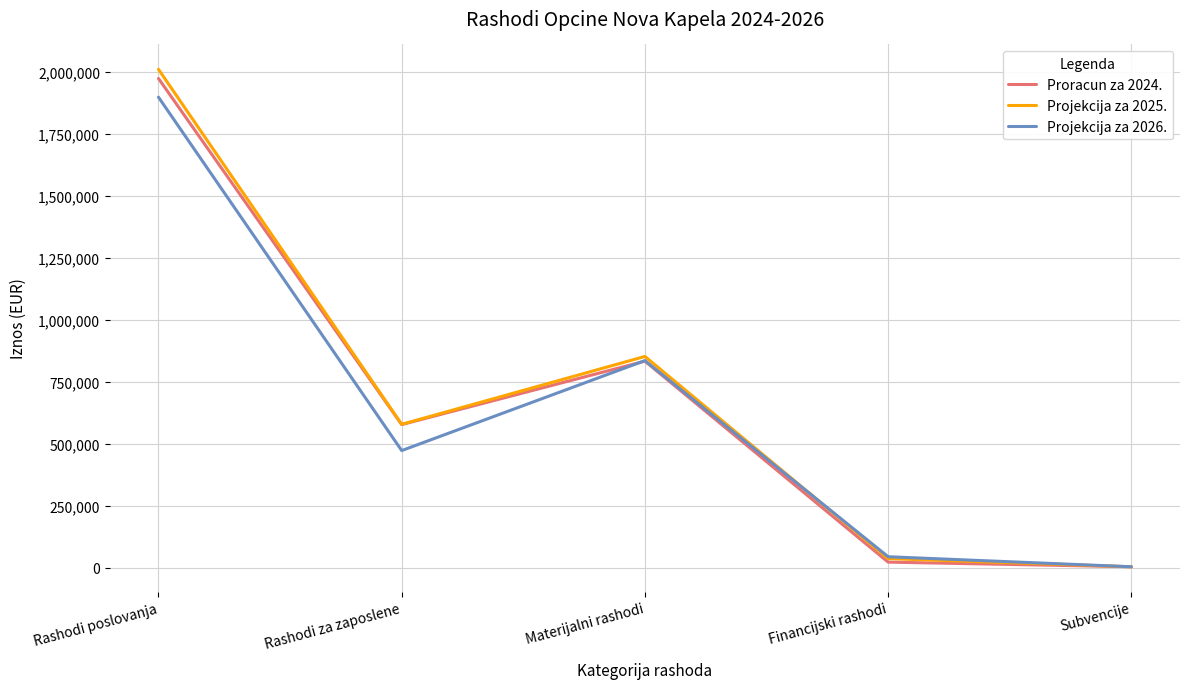

Reading left to right, extract all data points from this chart.

Proracun za 2024.: 1973141	576693	832563	21692	3000
Projekcija za 2025.: 2010148	577808	851551	35885	3015
Projekcija za 2026.: 1897741	471833	834821	43473	3030